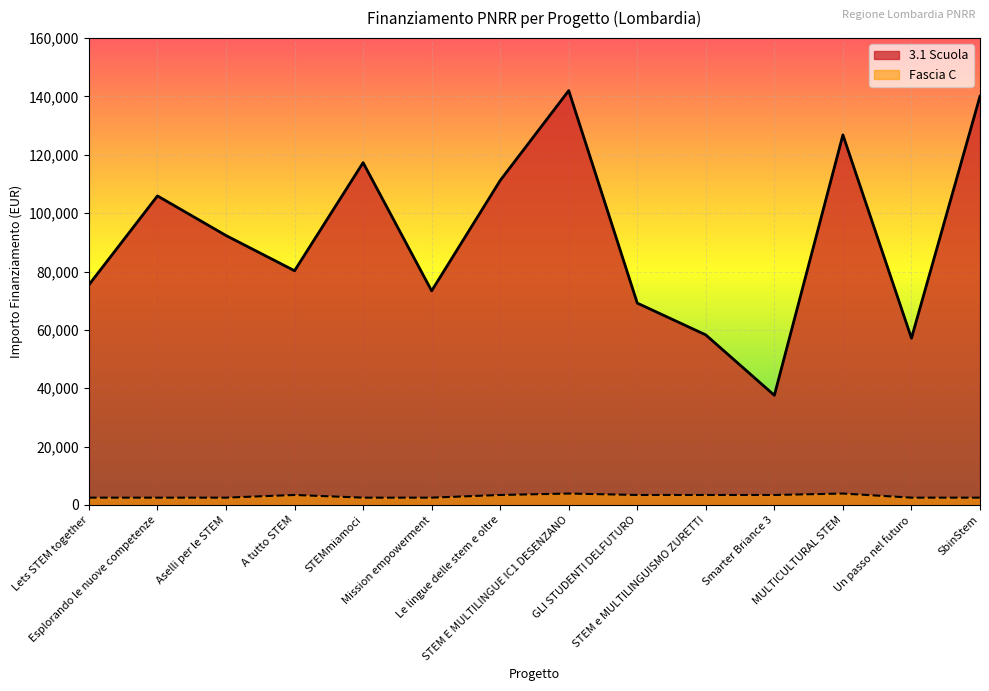

Rank the series at Esplorando le nuove competenze from lowest to highest value.

Fascia C, 3.1 Scuola